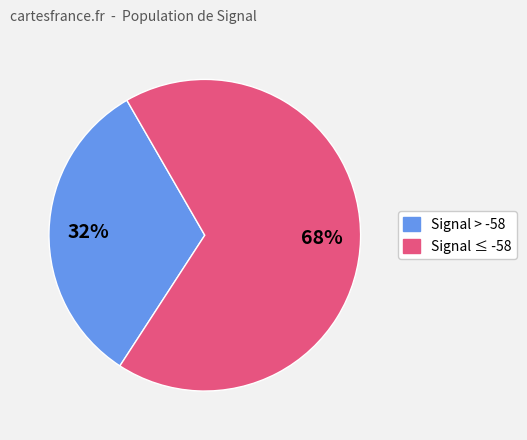

To the nearest percent, what is the average slice percentage?

50%